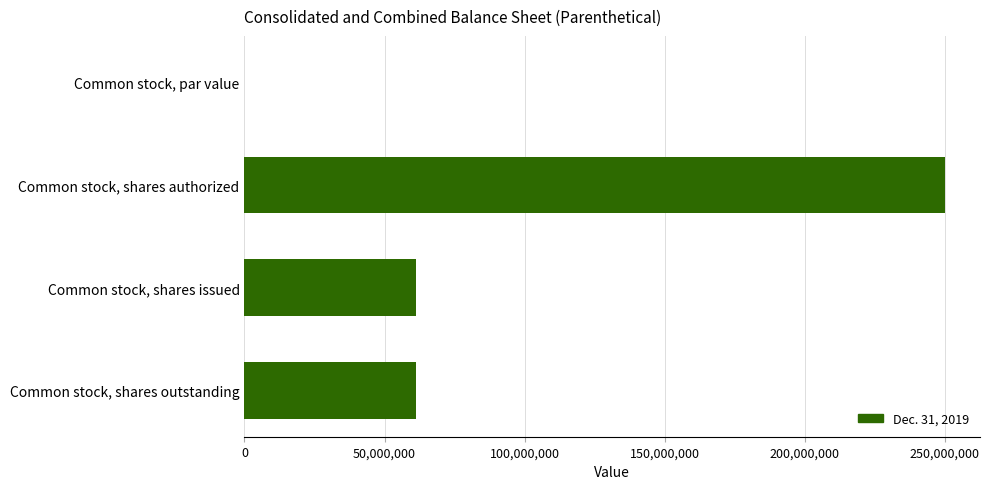

How many data points does each series have?

4